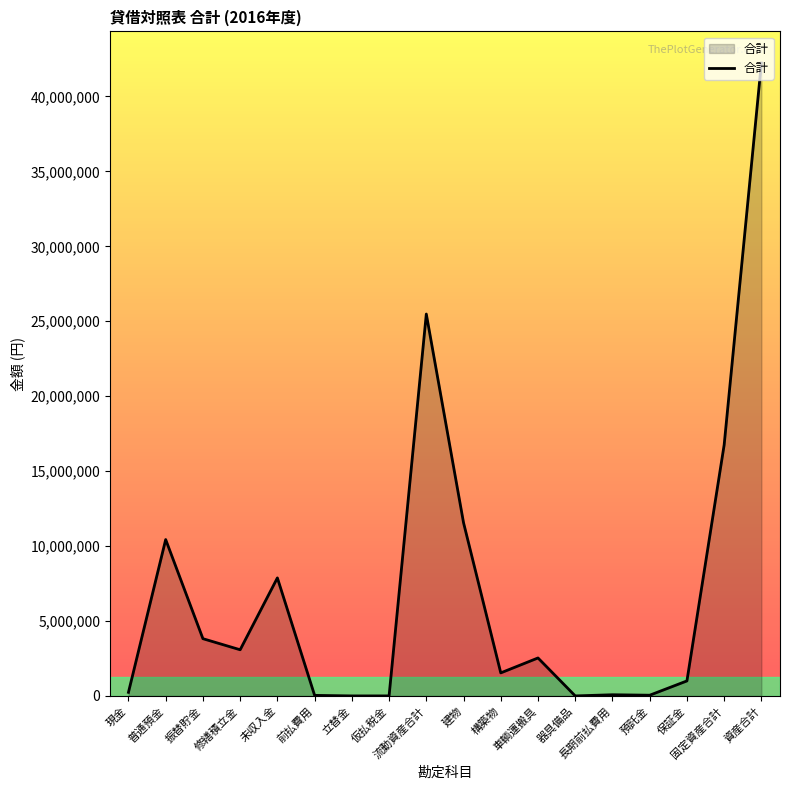

What is the maximum value shown in the chart?

42230523